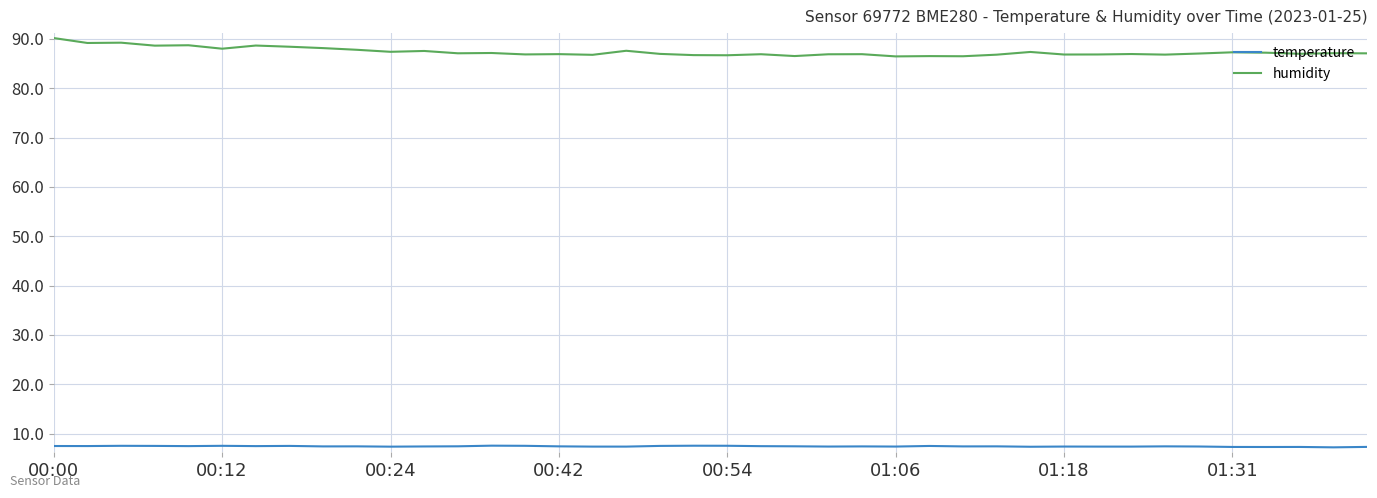

True or false: temperature and humidity intersect in this chart.

False